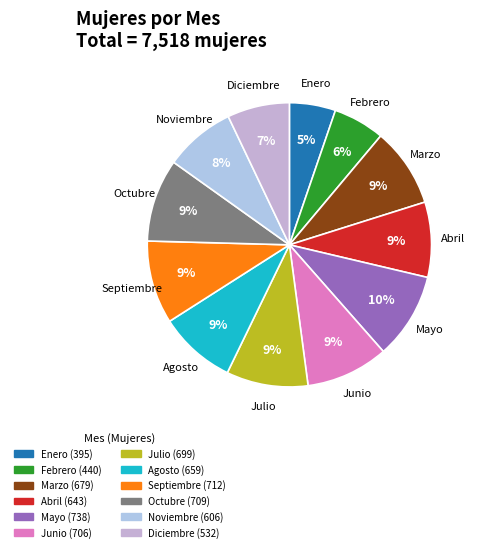

How many segments does this pie chart have?

12